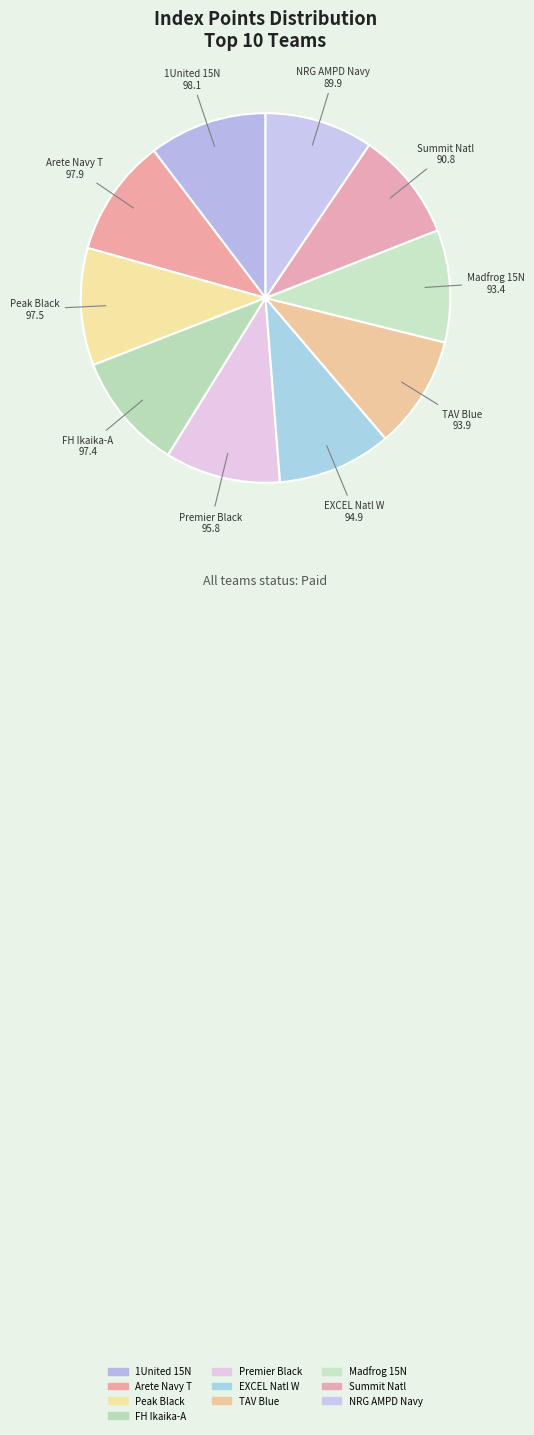

Count the number of slices in the pie.

10